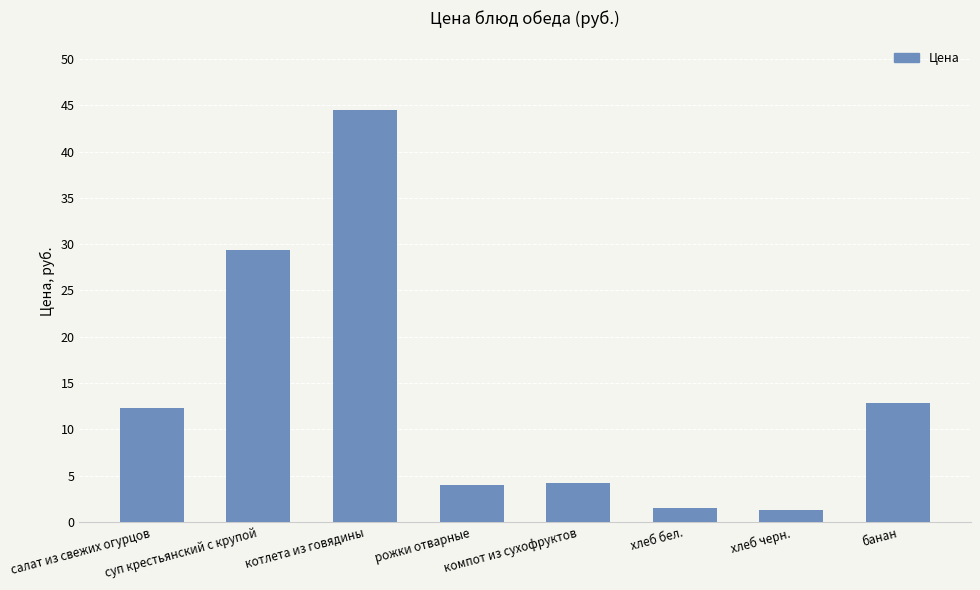

What is the approximate value at банан?

12.9